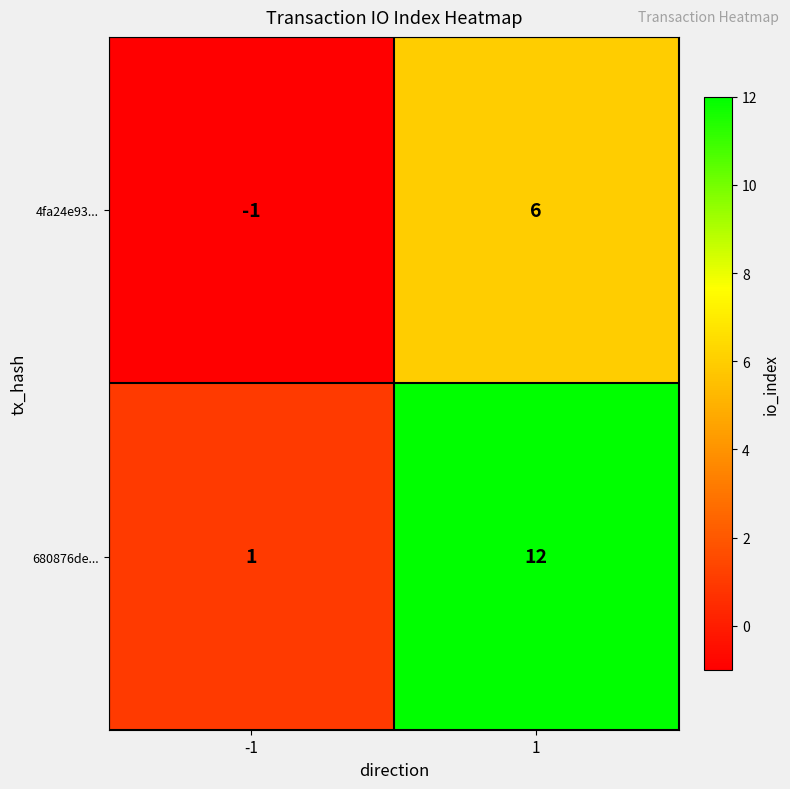

The value of 680876de... at 1 is 19. True or false?

False